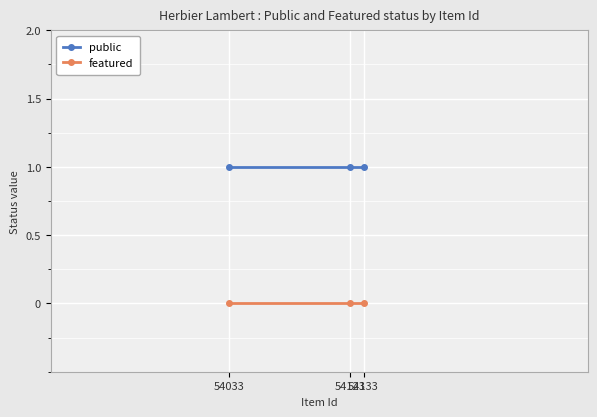

Does the chart have visible grid lines?

Yes